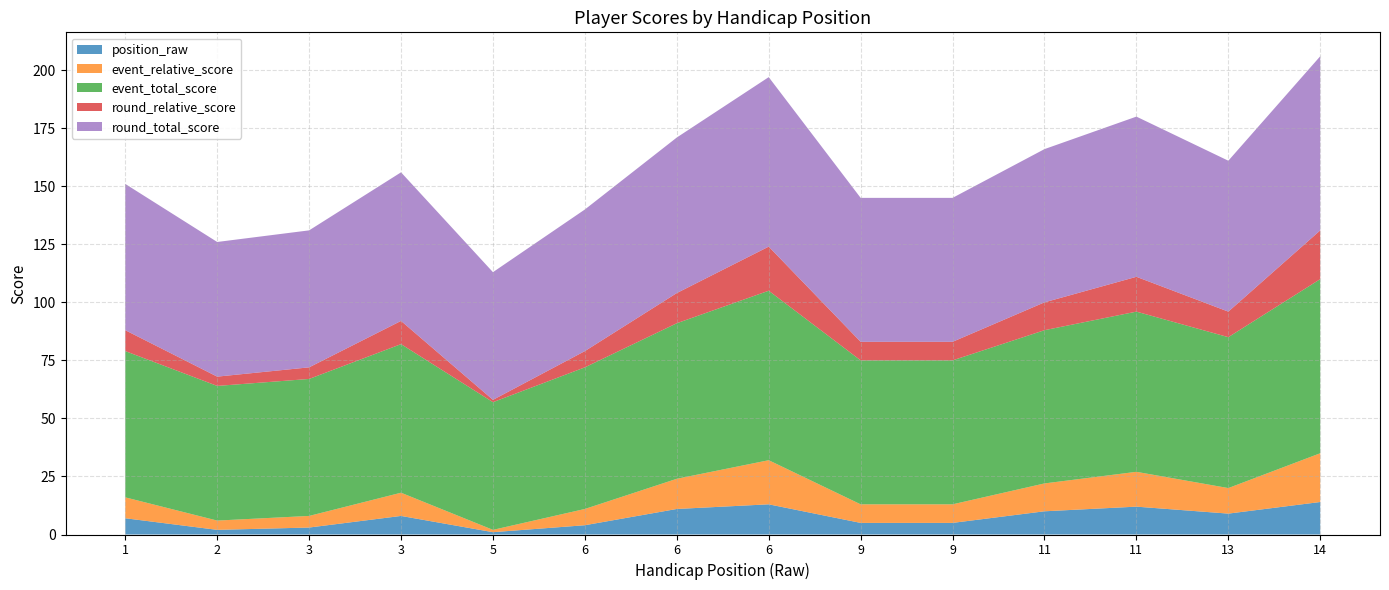

Reading left to right, extract all data points from this chart.

position_raw: 1=7	2=2	3=3	3=8	5=1	6=4	6=11	6=13	9=5	9=5	11=10	11=12	13=9	14=14
event_relative_score: 1=9	2=4	3=5	3=10	5=1	6=7	6=13	6=19	9=8	9=8	11=12	11=15	13=11	14=21
event_total_score: 1=63	2=58	3=59	3=64	5=55	6=61	6=67	6=73	9=62	9=62	11=66	11=69	13=65	14=75
round_relative_score: 1=9	2=4	3=5	3=10	5=1	6=7	6=13	6=19	9=8	9=8	11=12	11=15	13=11	14=21
round_total_score: 1=63	2=58	3=59	3=64	5=55	6=61	6=67	6=73	9=62	9=62	11=66	11=69	13=65	14=75